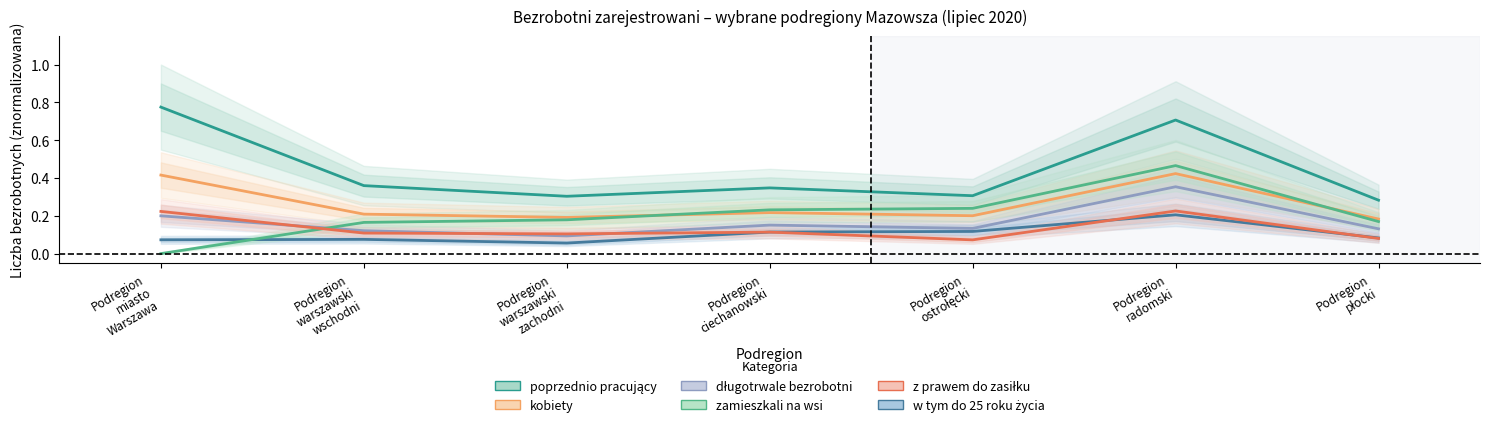

At which category does w tym do 25 roku życia reach its first local peak?

Podregion
warszawski
wschodni